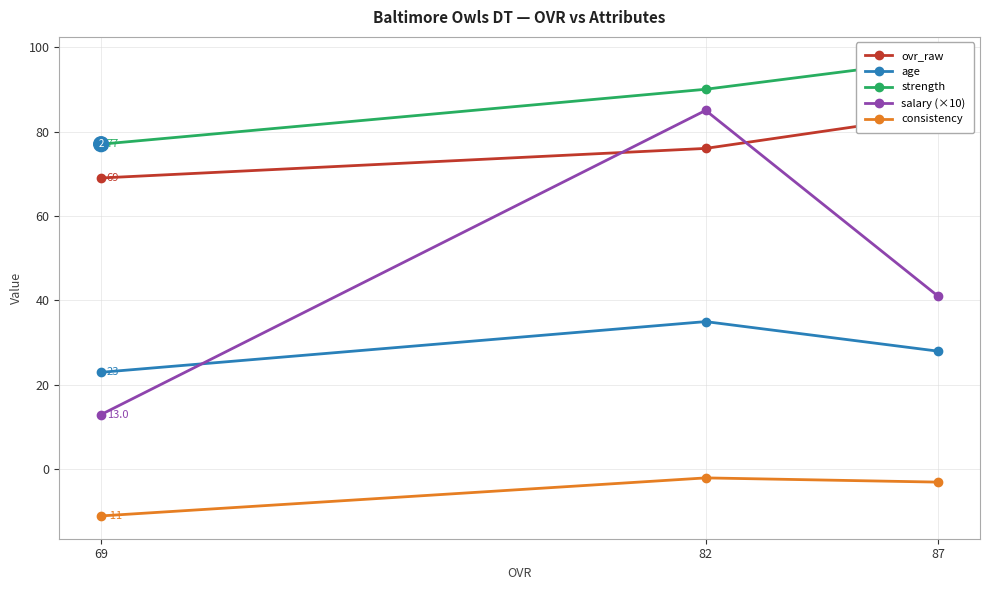

Which category has the lowest value in the ovr_raw series?

69